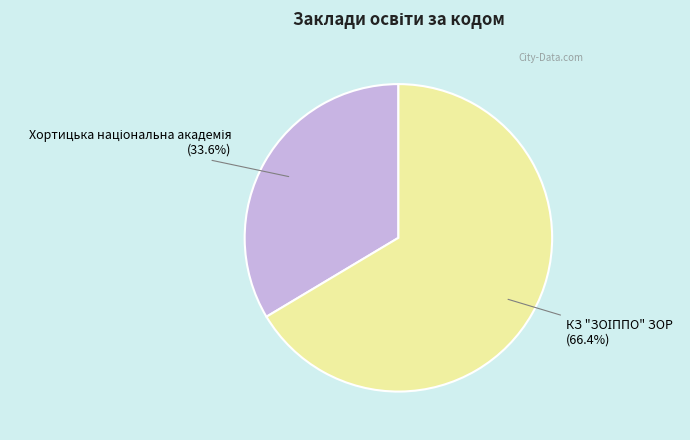

Is there any slice that represents more than half of the pie?

Yes